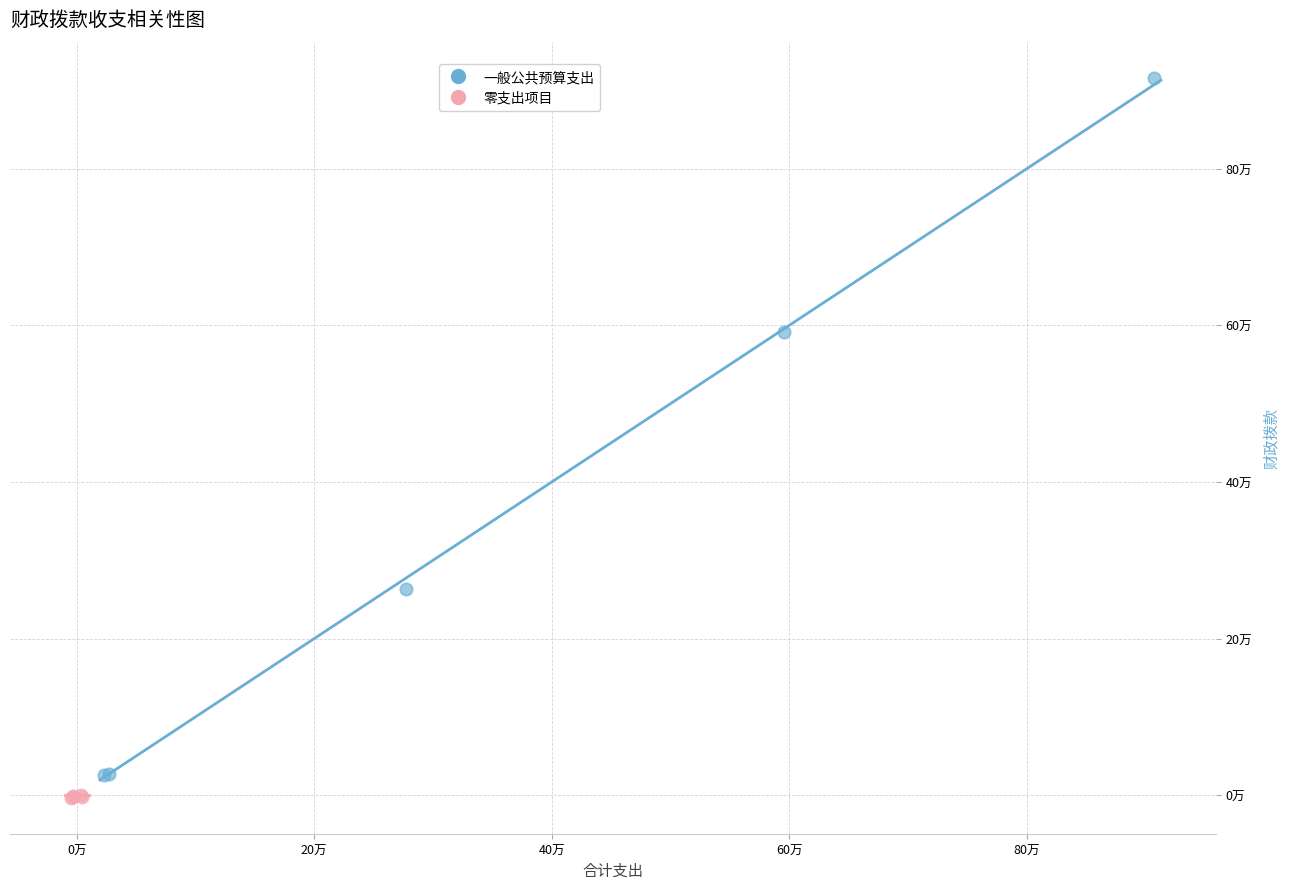

What are all the series names shown in the legend?

一般公共预算支出, 零支出项目